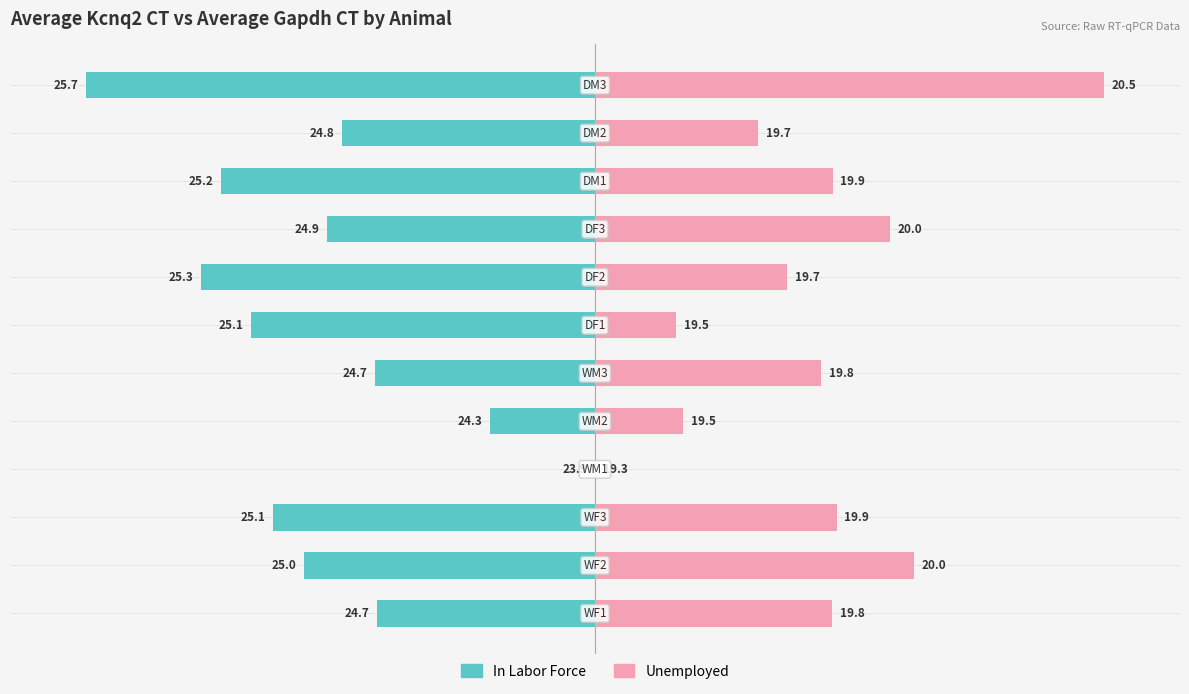

Which series has the largest range (max minus min)?

In Labor Force